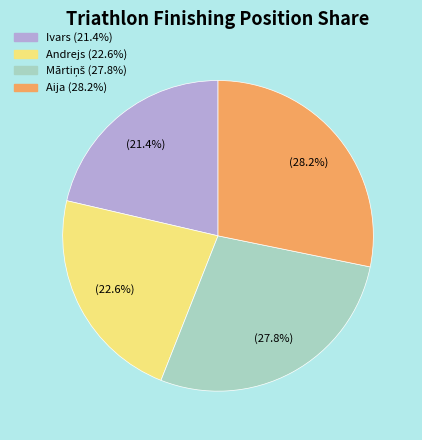

What portion of the pie excludes Andrejs?

77.4%